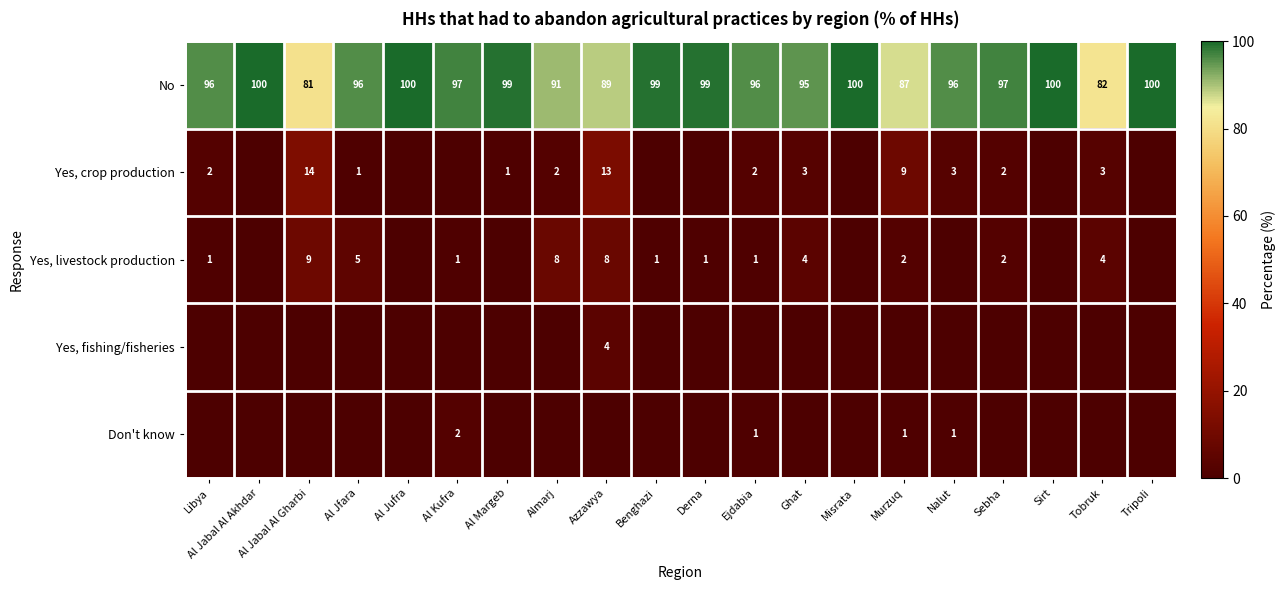

The value of Yes, livestock production at Azzawya is 8. True or false?

True